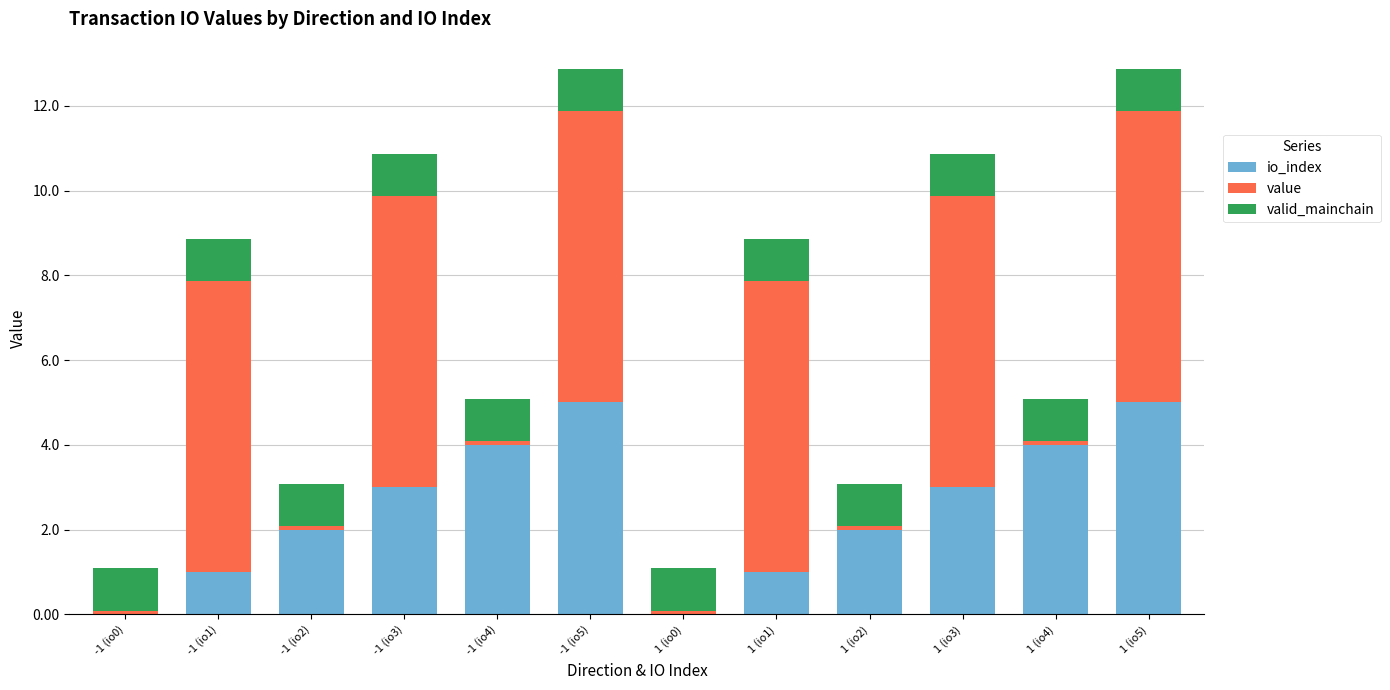

The io_index series shows 0.0 at -1 (io0). True or false?

True